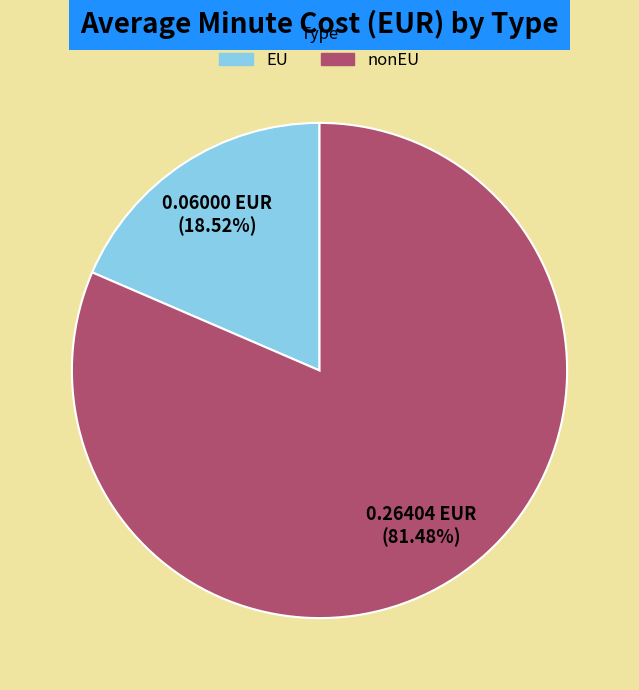

How many segments does this pie chart have?

2